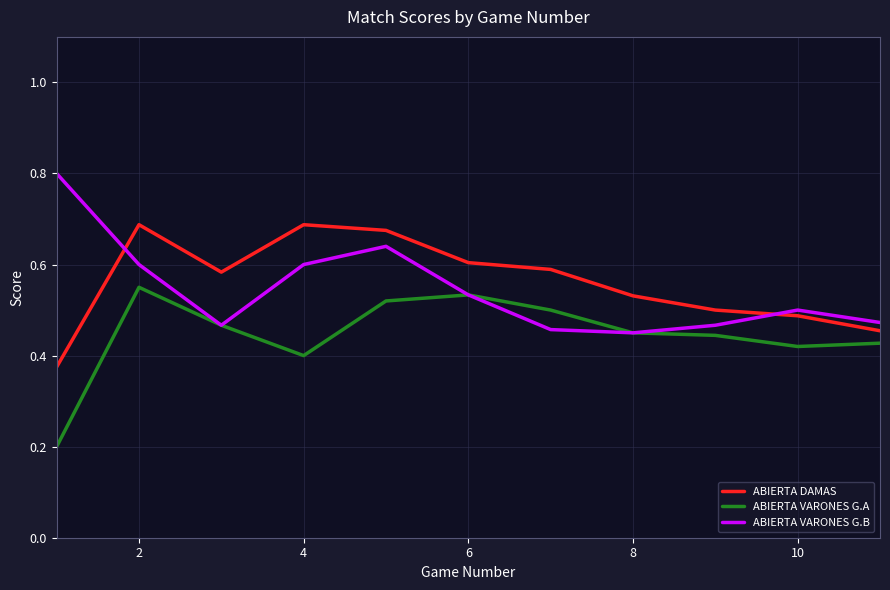

At how many categories does at least one series exceed 0?

11